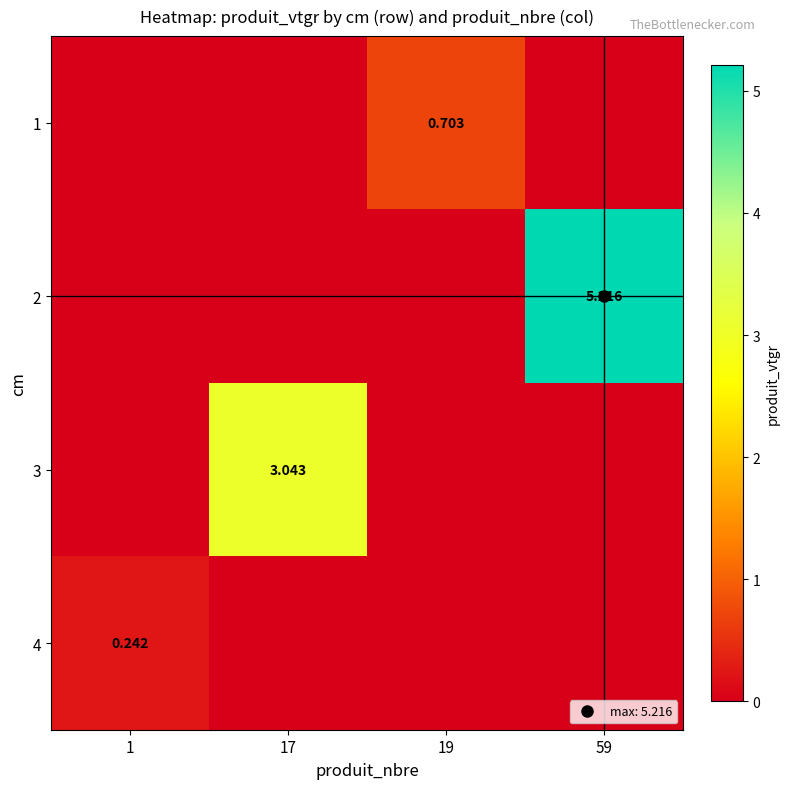

Is the value of 3 at 1 greater than the value of 2 at 17?

No